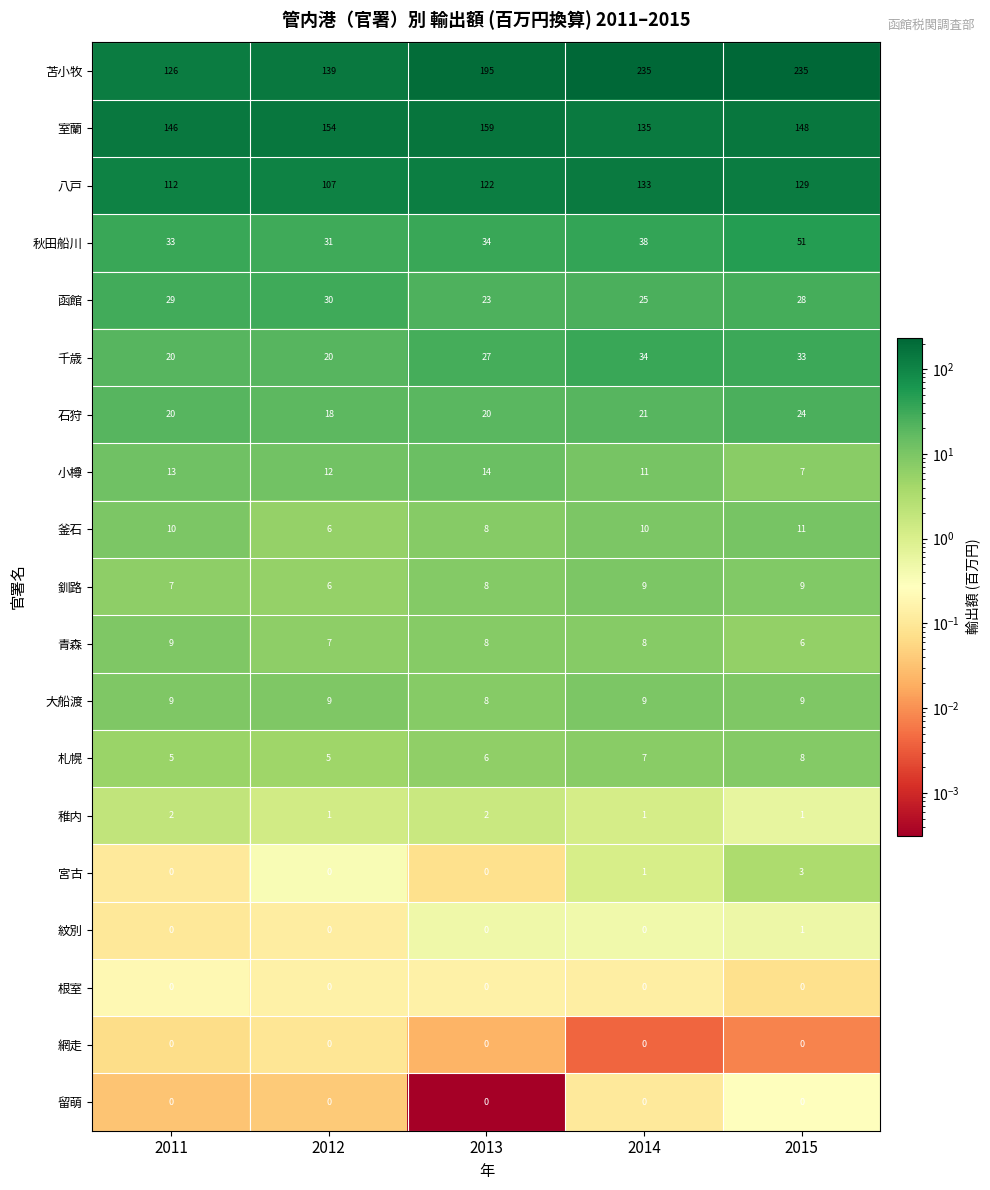

The value of 札幌 at 2013 is 6. True or false?

True